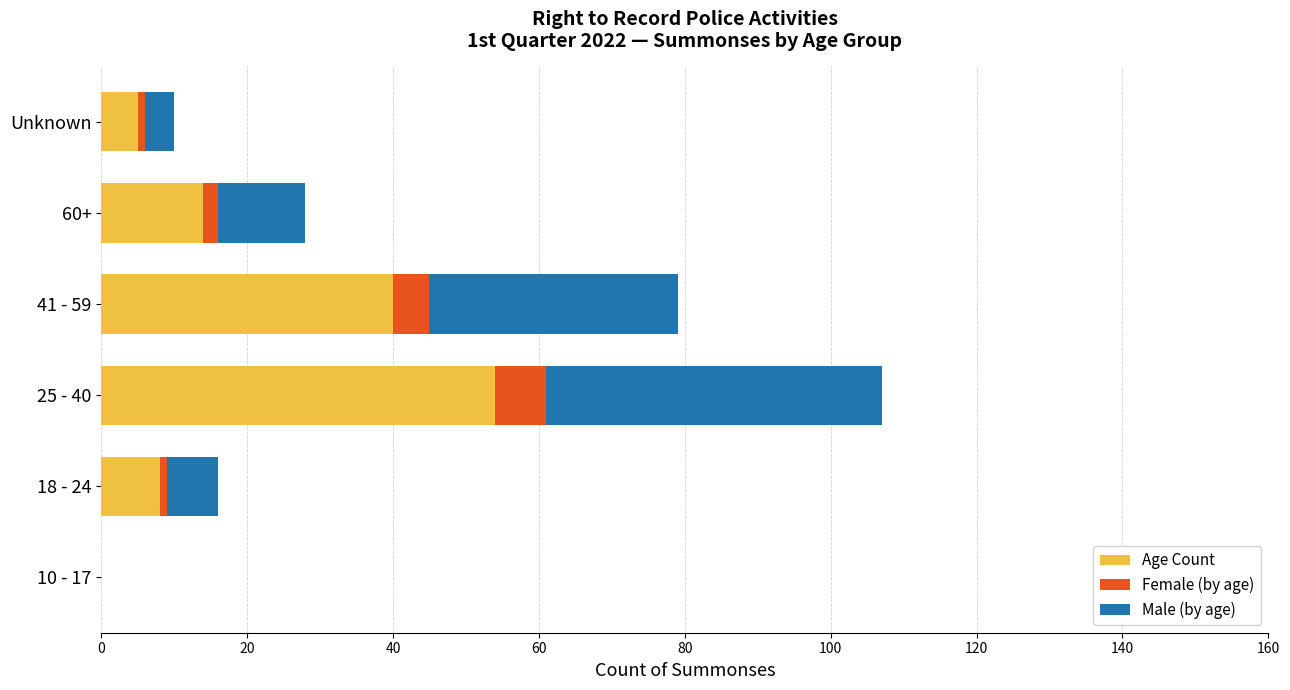

Is it true that Age Count equals 5 at Unknown?

True